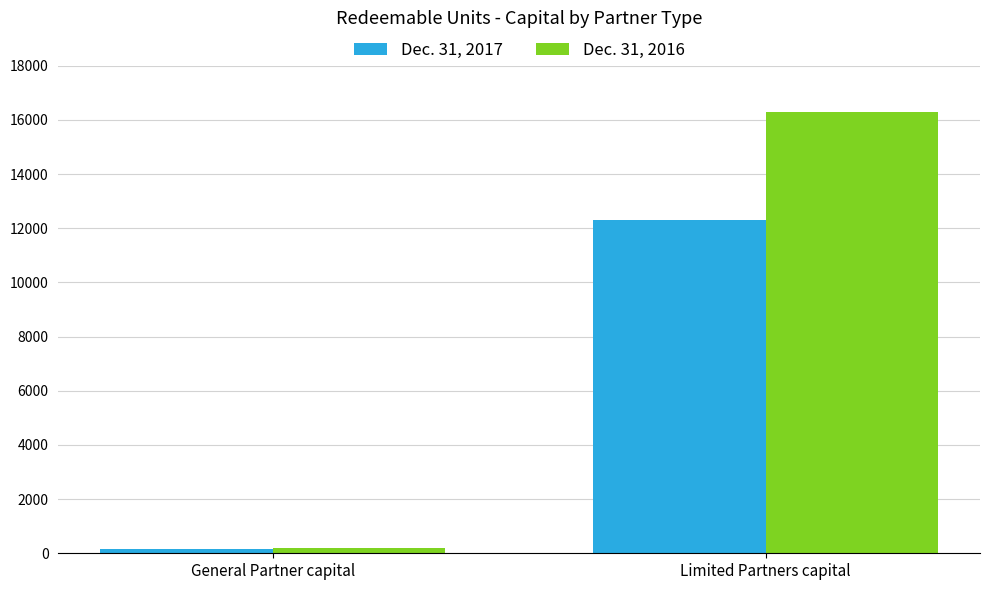

What is the difference between the highest and lowest values at General Partner capital?

41.9